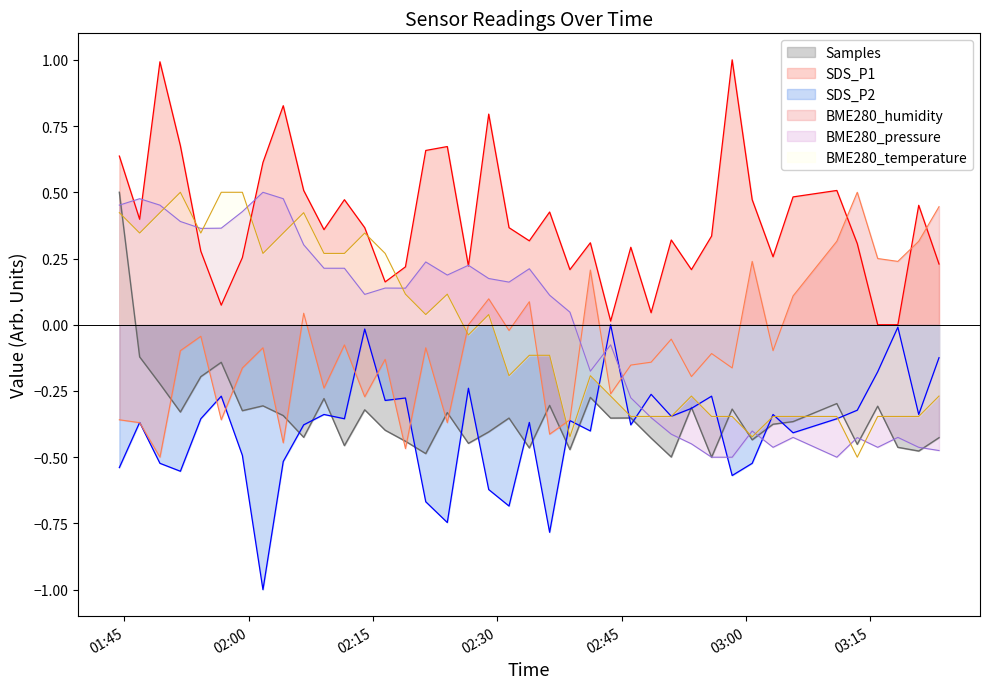

Does the chart display data point markers on the line(s)?

No